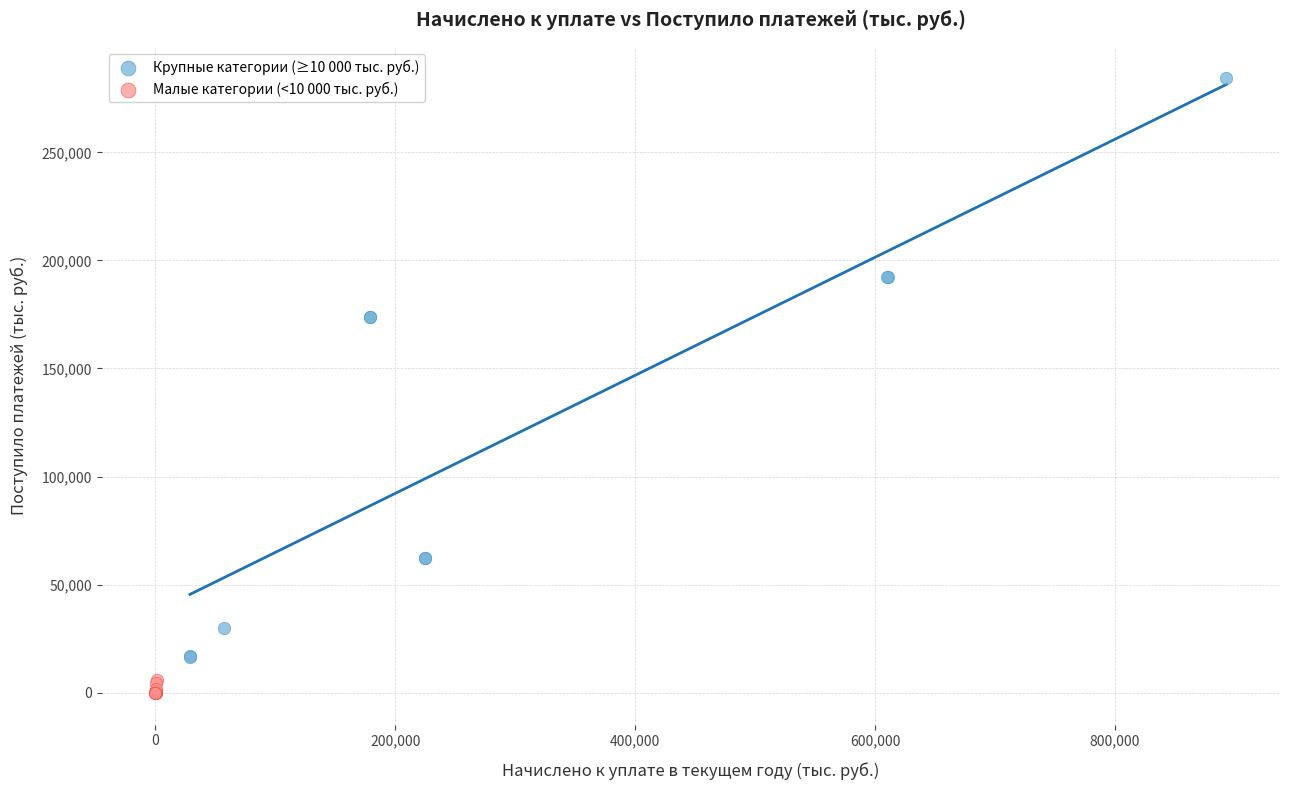

Which series contains the highest Y value?

Крупные категории (≥10 000 тыс. руб.)